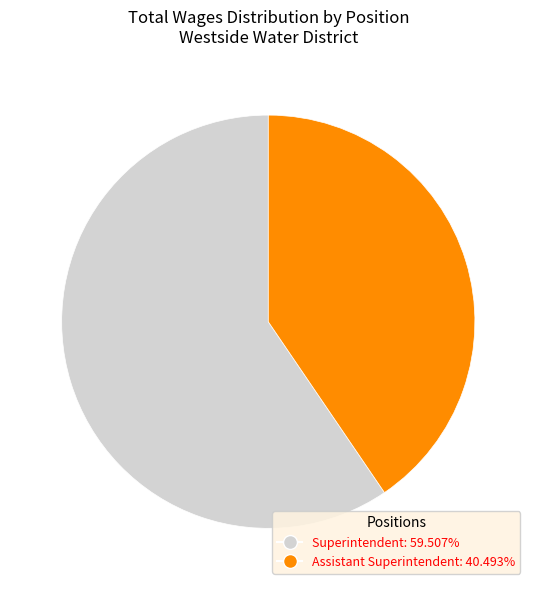

Combined, do Superintendent: 59.507% and Assistant Superintendent: 40.493% account for over 50%?

Yes